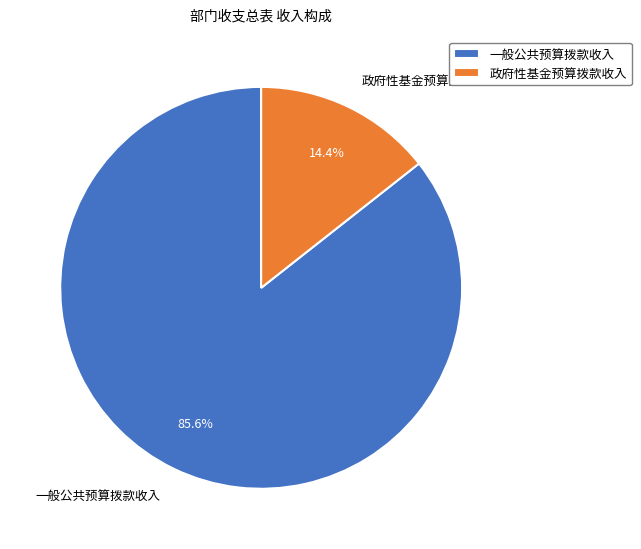

Rank the categories by value from highest to lowest.

一般公共预算拨款收入, 政府性基金预算拨款收入